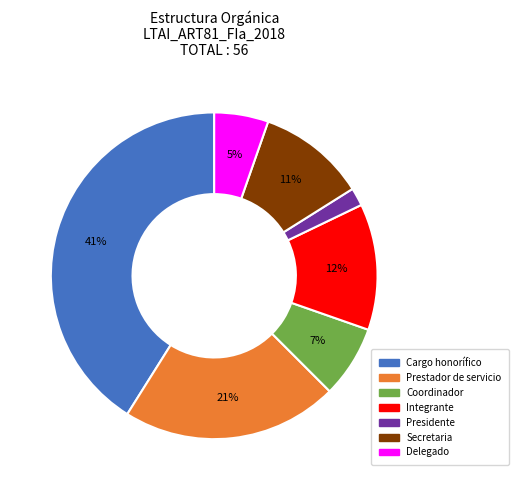

Which has a higher value, Coordinador or Secretaria?

Secretaria